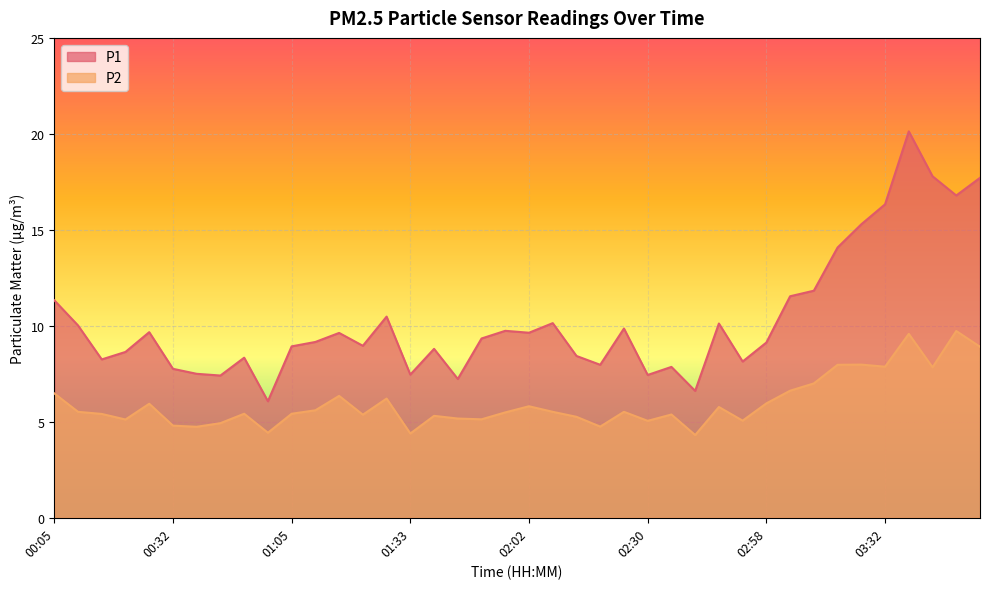

Which series has the largest range (max minus min)?

P1